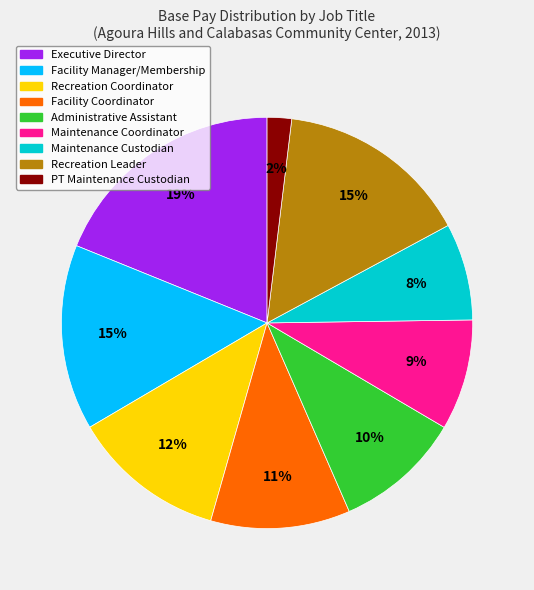

To the nearest percent, what is the combined percentage of Maintenance Coordinator and Recreation Coordinator?

21%